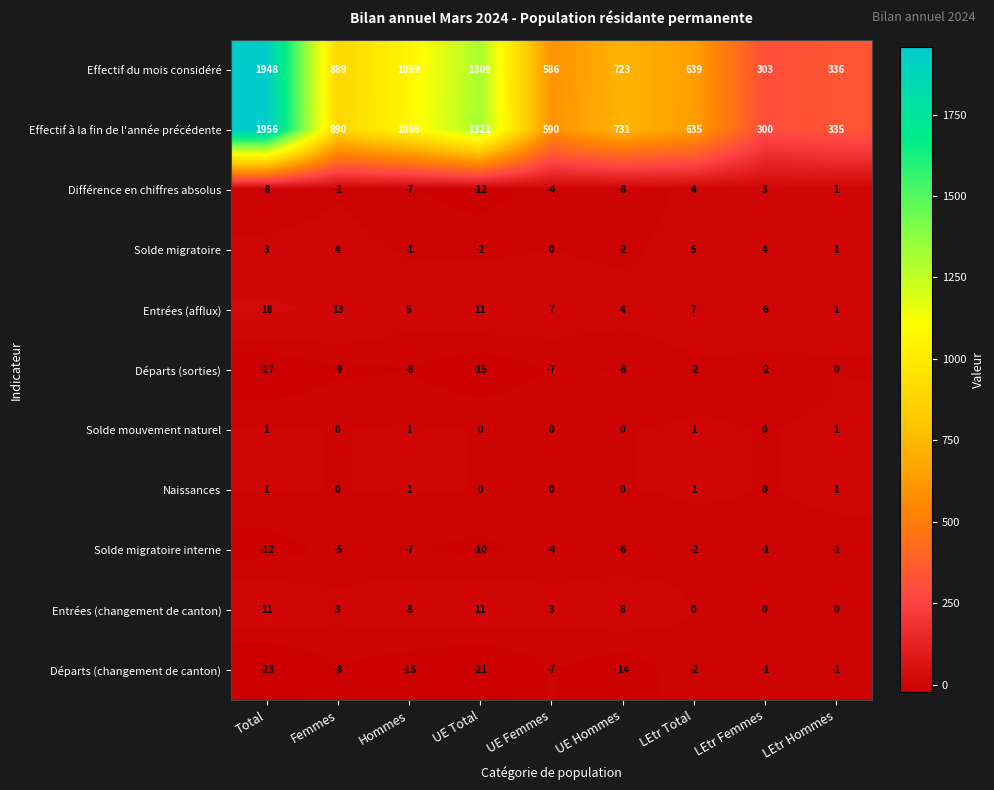

At how many categories does at least one series exceed 1686?

1